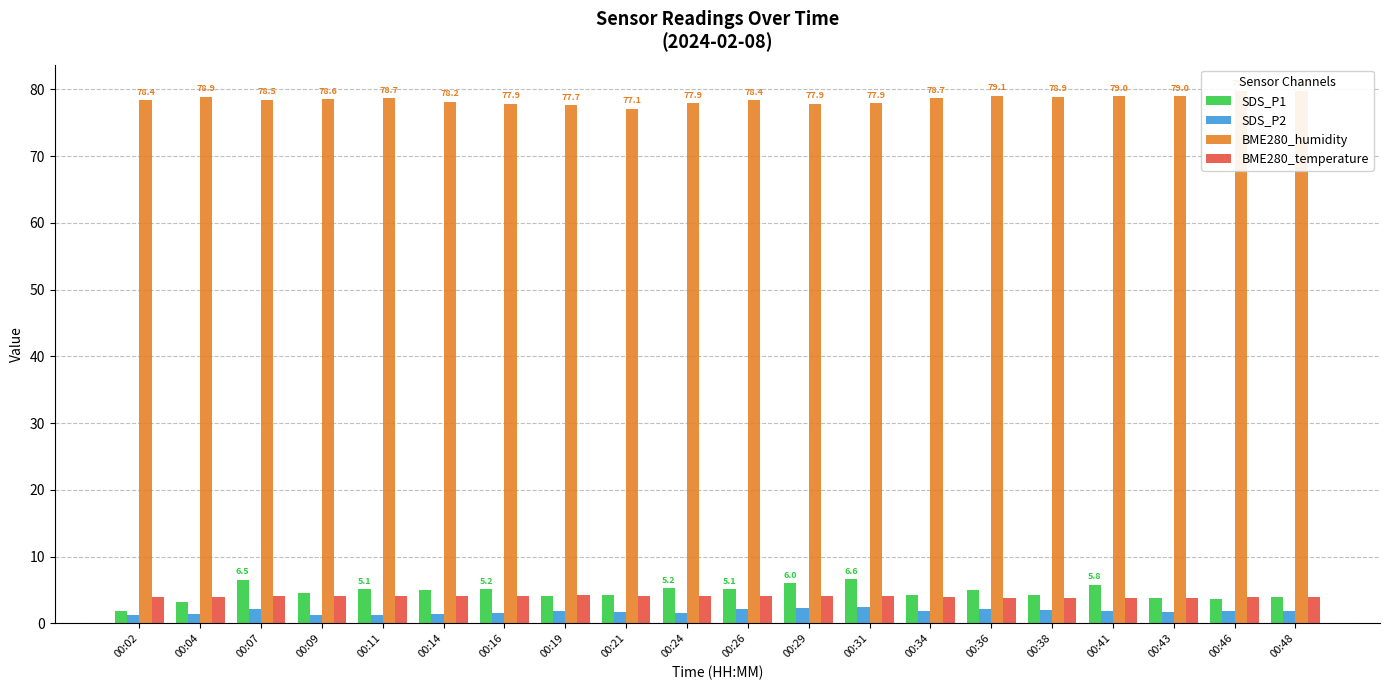

What is the difference between the second highest and minimum values in the SDS_P2 series?

1.1